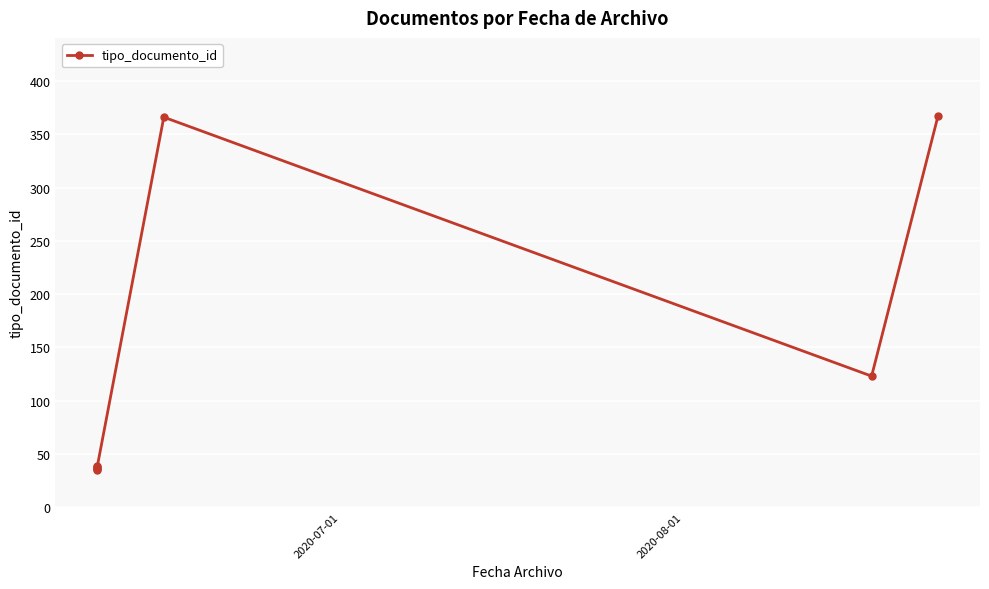

What is the maximum value shown in the chart?

367